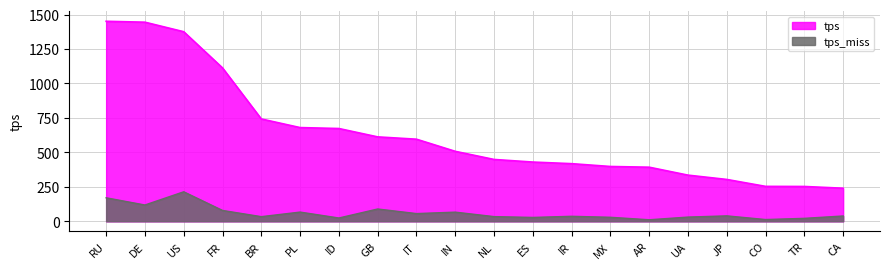

What is the label of the 14th point from the right?

ID